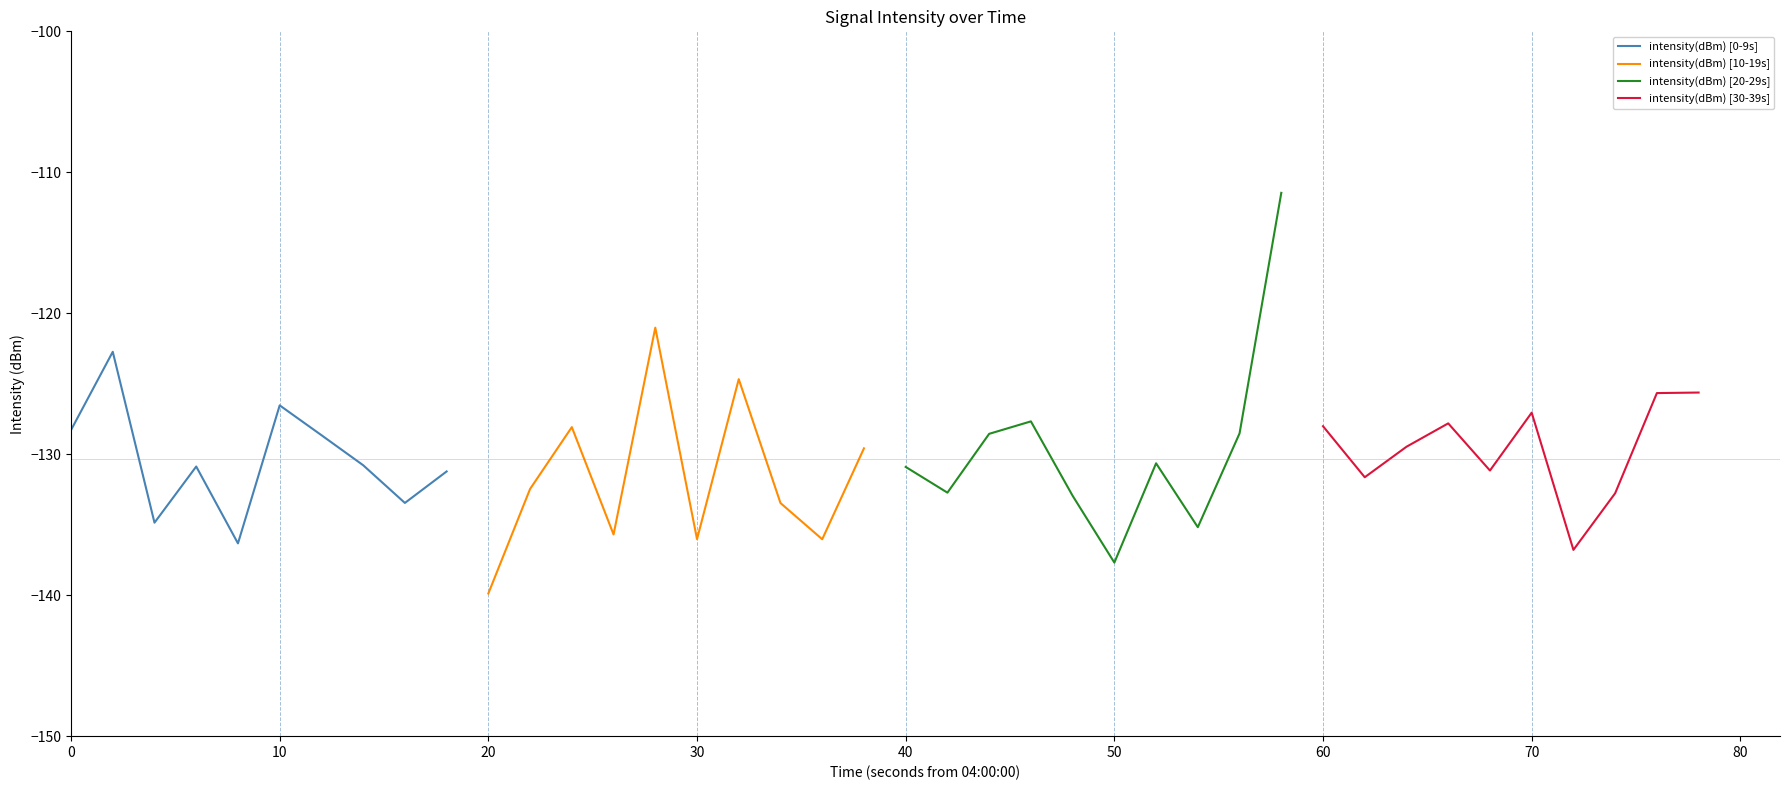

The value of intensity(dBm) [0-9s] at 10 is -171.7. True or false?

False